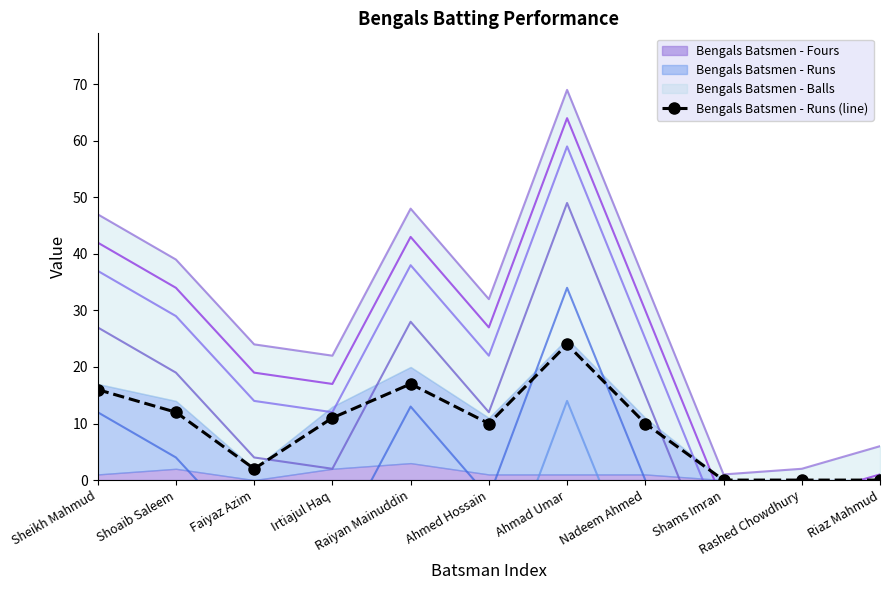

Where is the data nearest to the value 12?

Shoaib Saleem